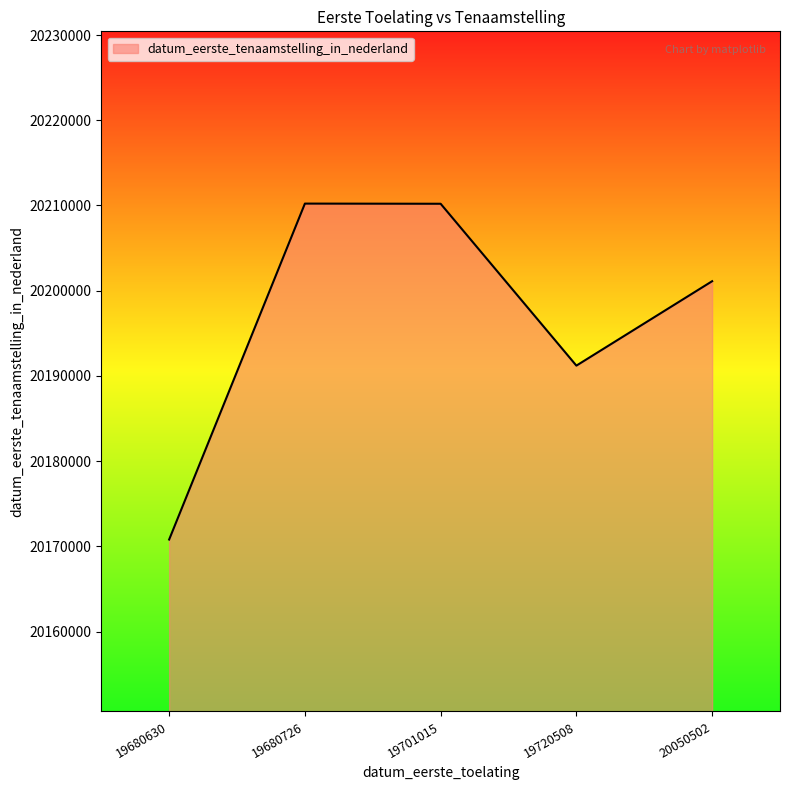

What value does the data have at 19680726?

20210222